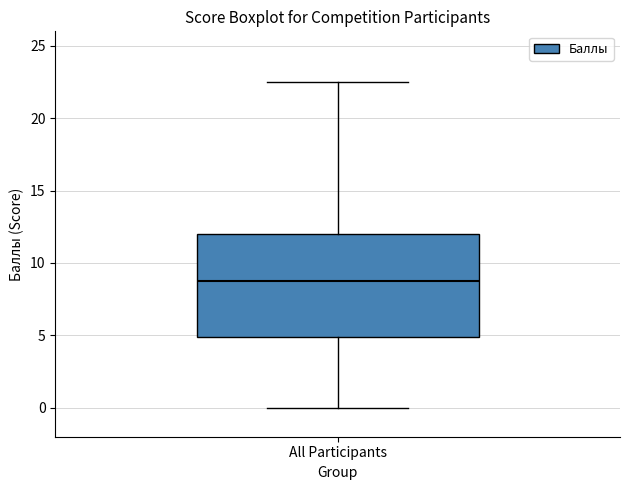

Transcribe this box plot: give where the median line is, the range the box spans, and where the two whiskers end, as read against the y-axis. The values are not printed on the chart, so give them approximately, as read against the axis.

median 9.0, box 5.0 to 12.0, whiskers 0.0 to 22.5